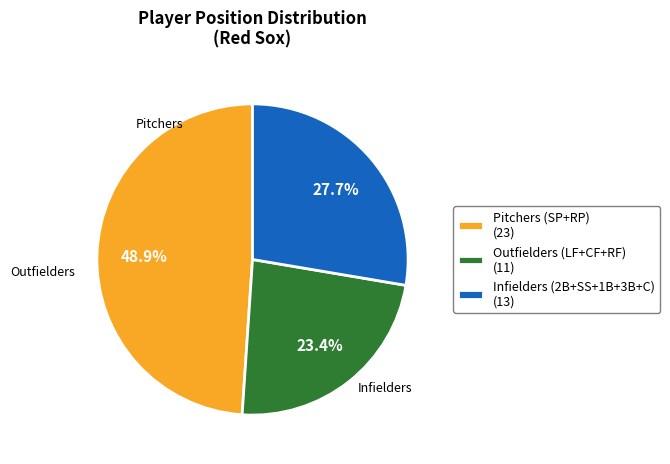

Is there any slice that represents more than half of the pie?

No